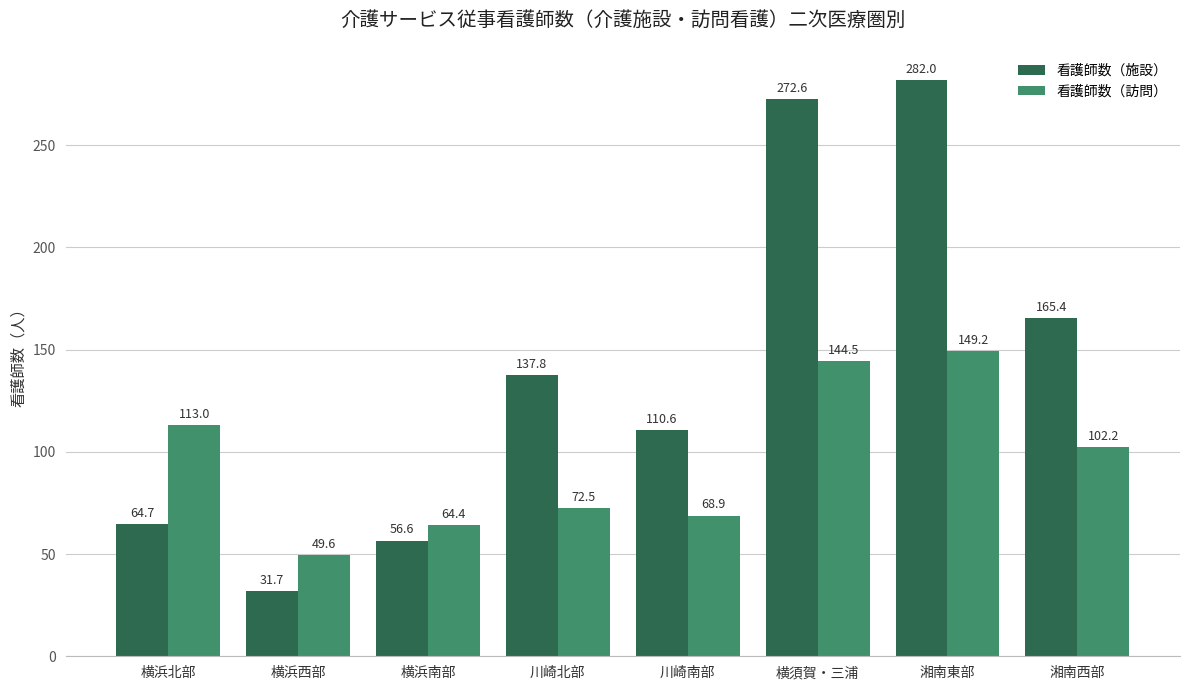

How many bars are there in each group?

2